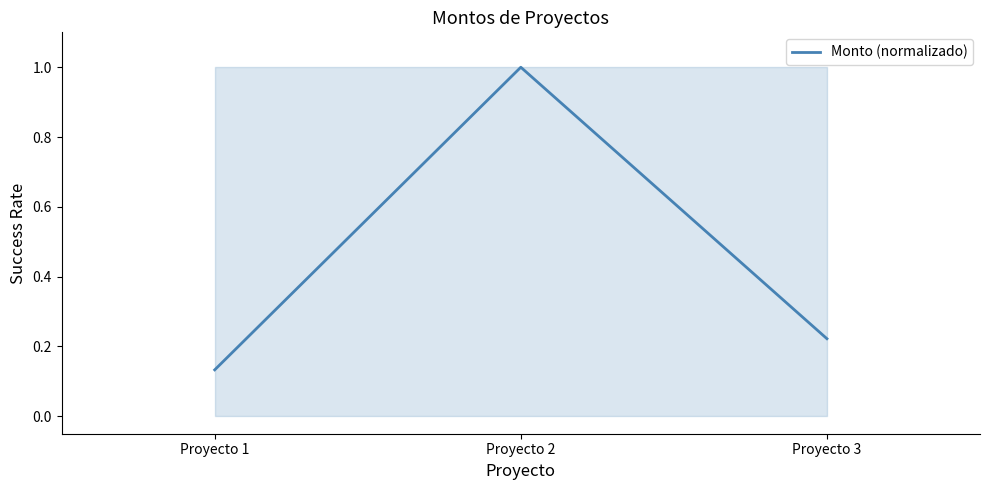

List the labels in order of value, smallest first.

Proyecto 1, Proyecto 3, Proyecto 2